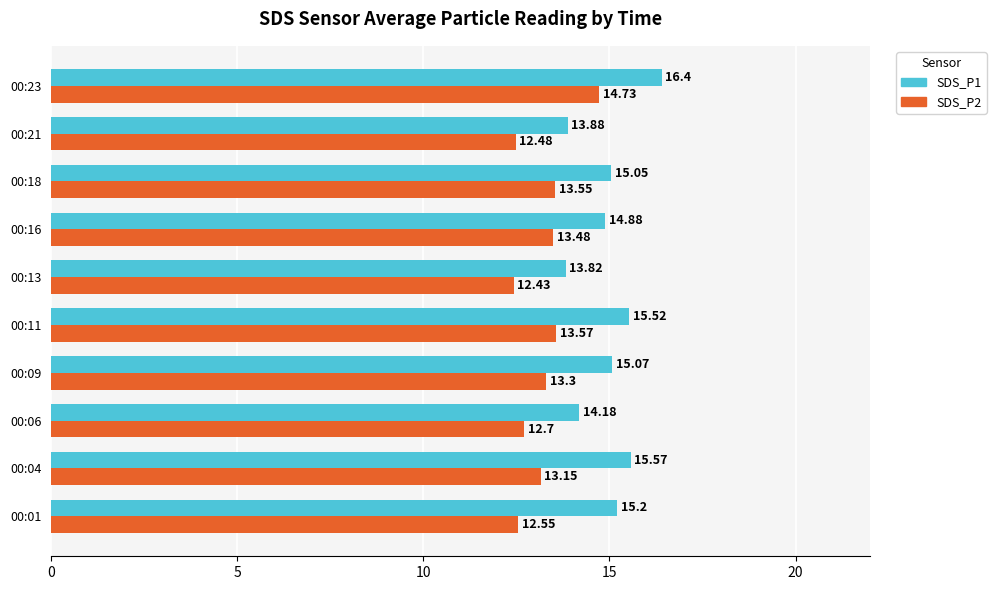

Count the number of data series in this chart.

2